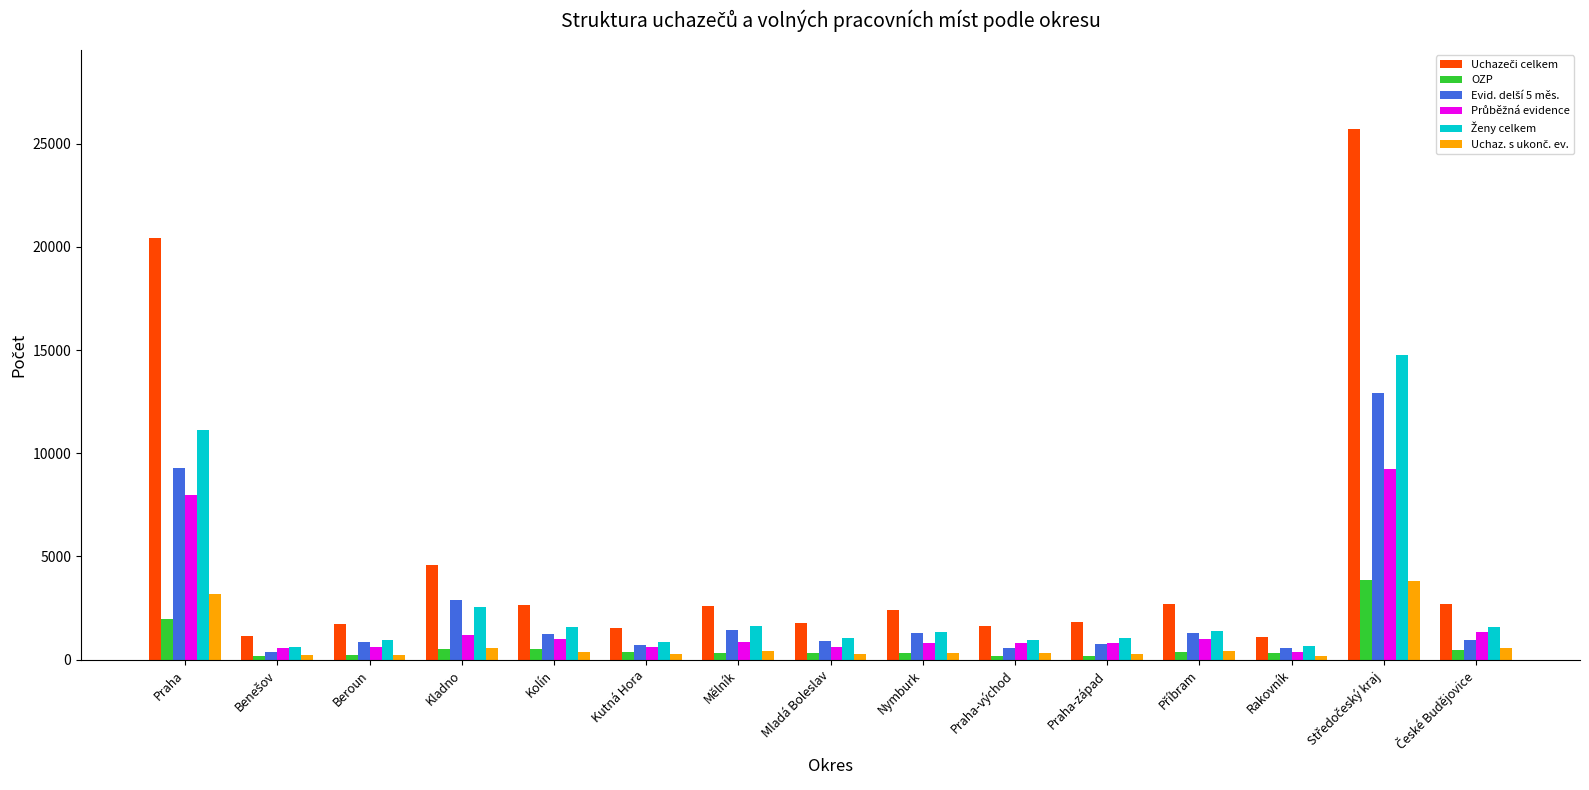

What is the greatest value displayed?

25701